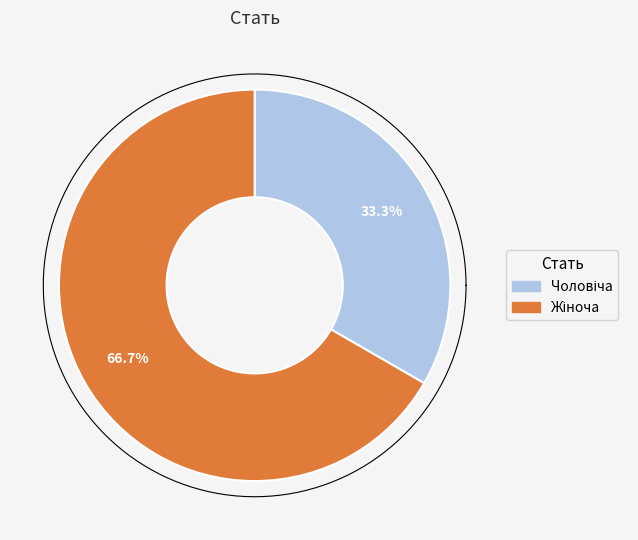

To the nearest percent, what is the combined percentage of Чоловіча and Жіноча?

100%